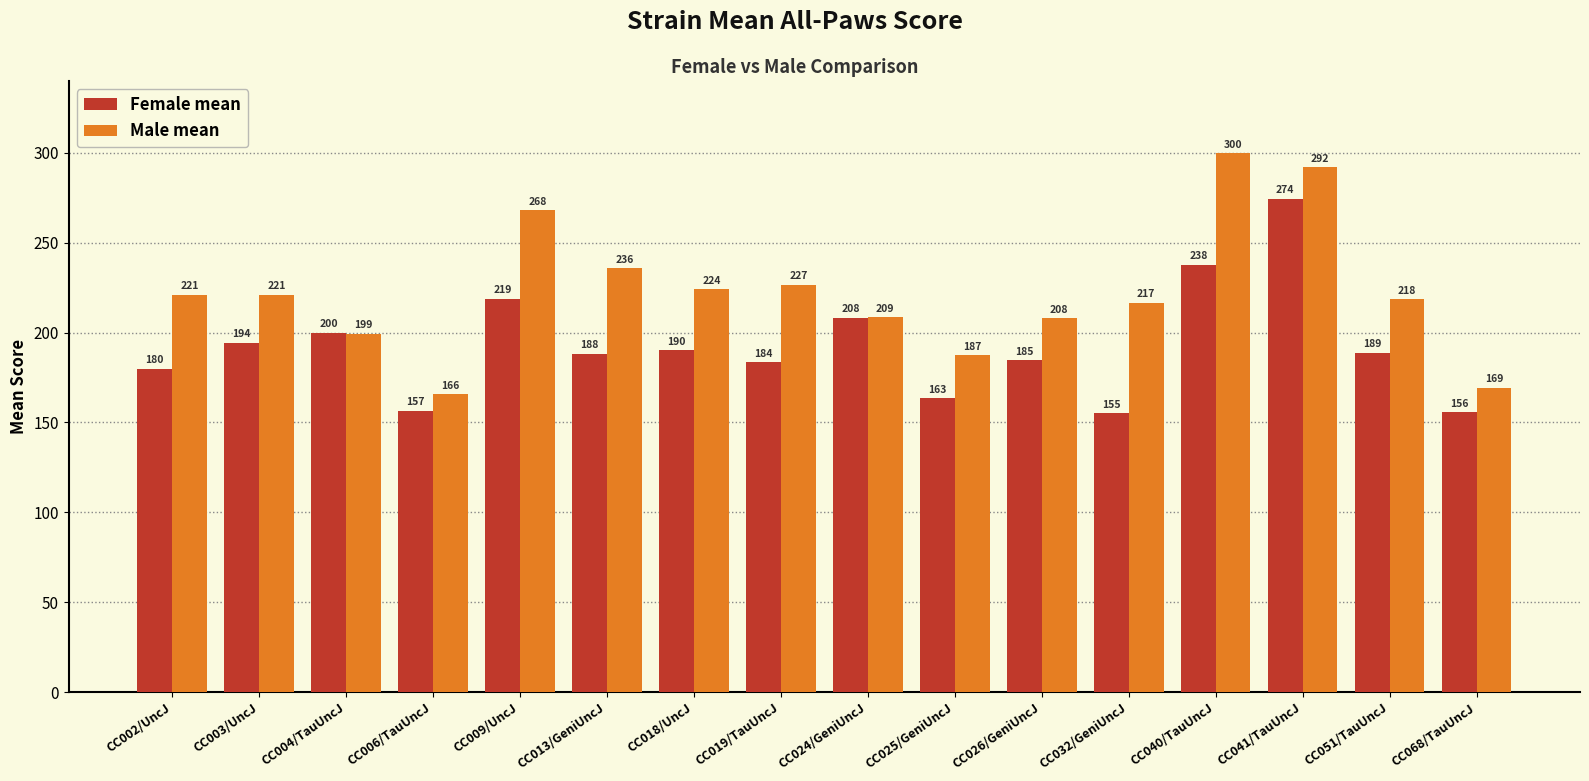

List the series in order of their overall mean, lowest first.

Female mean, Male mean